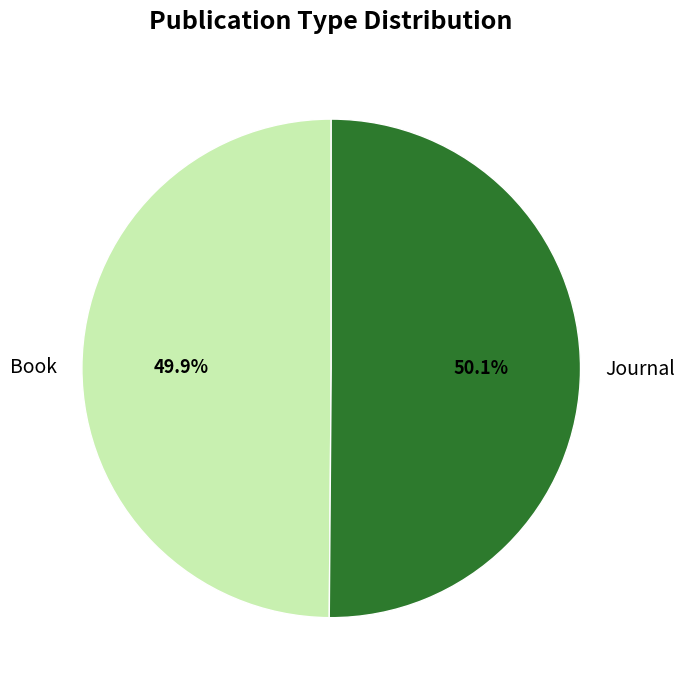

To the nearest percent, what is the average slice percentage?

50%